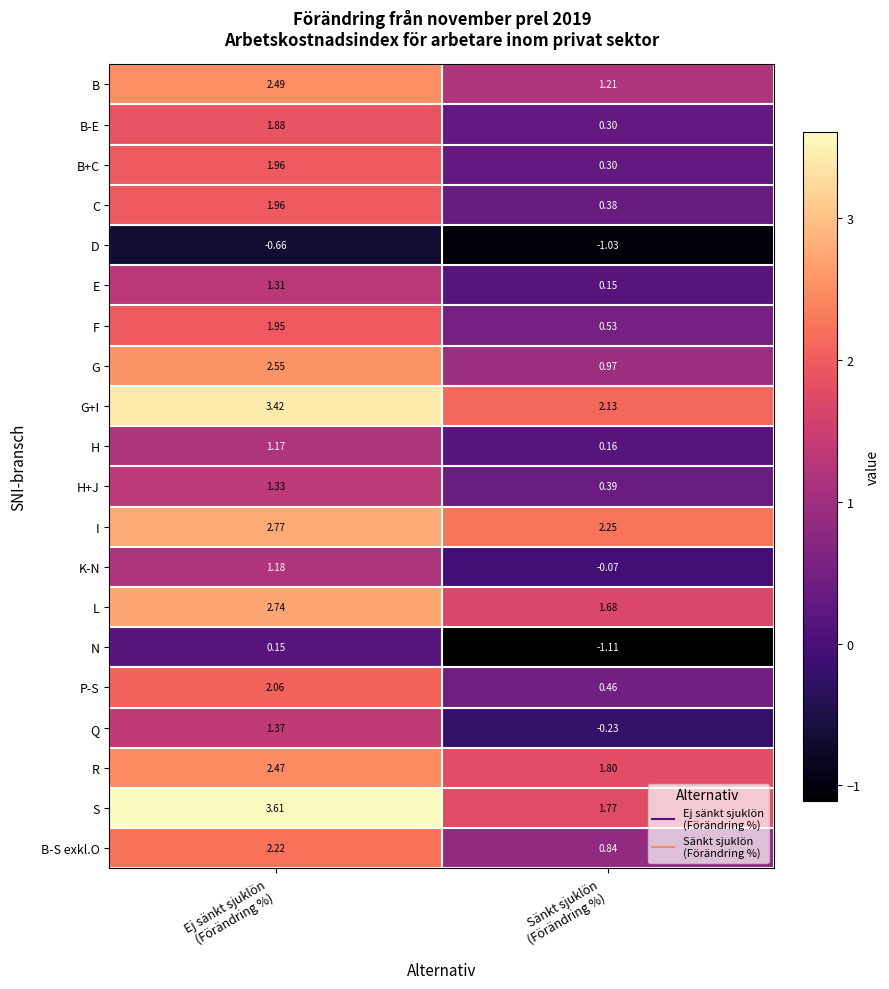

Which series has the largest range (max minus min)?

S